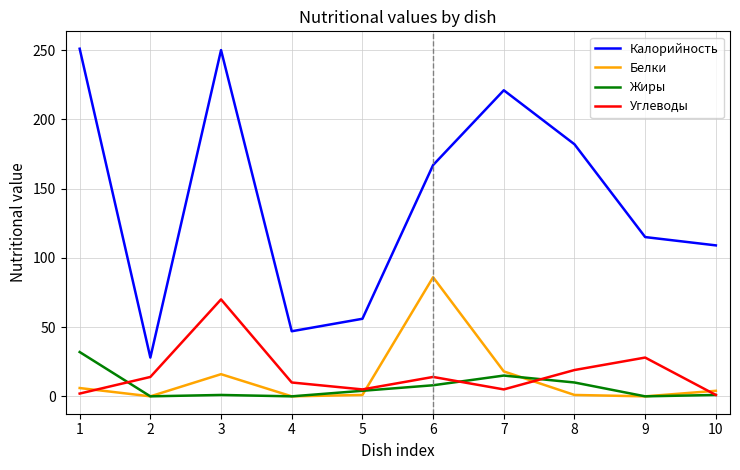

Between 5 and 8, which series saw the biggest shift?

Калорийность